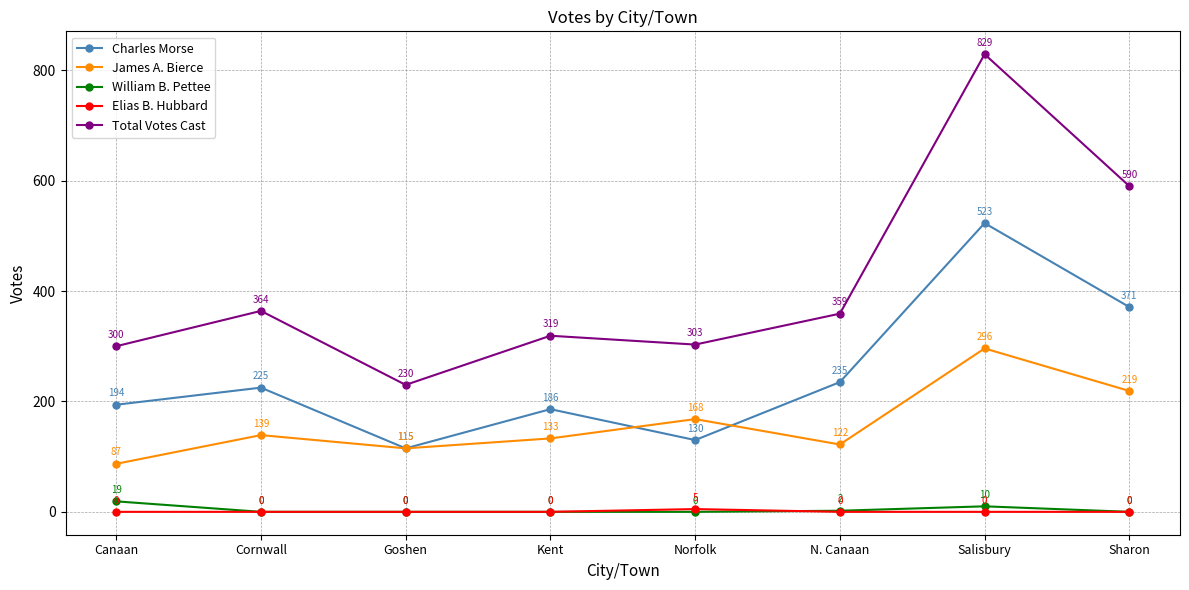

True or false: Charles Morse has more than 0 points higher than both neighbors.

True